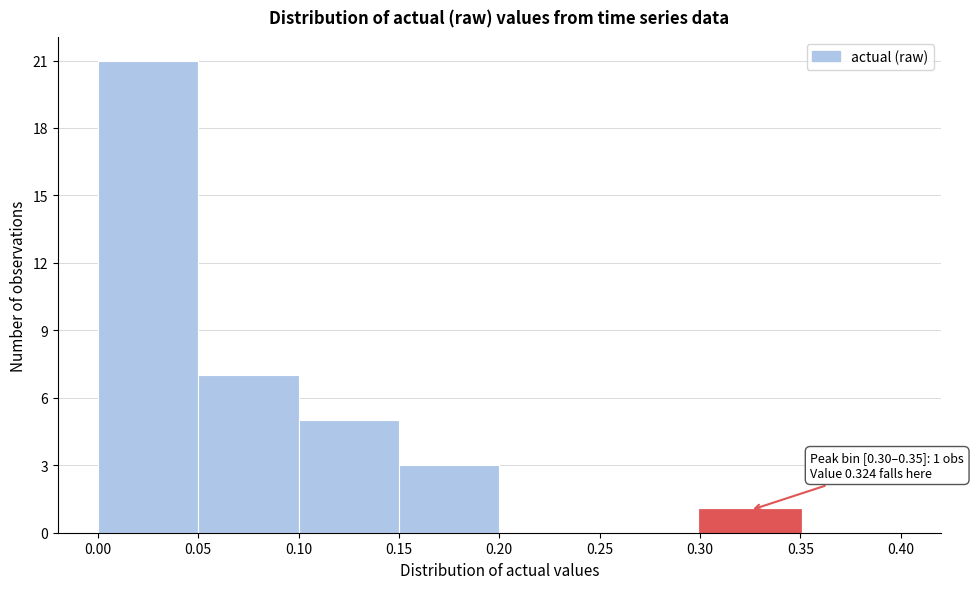

Which range on the x-axis has the tallest bar?

0.00 to 0.05